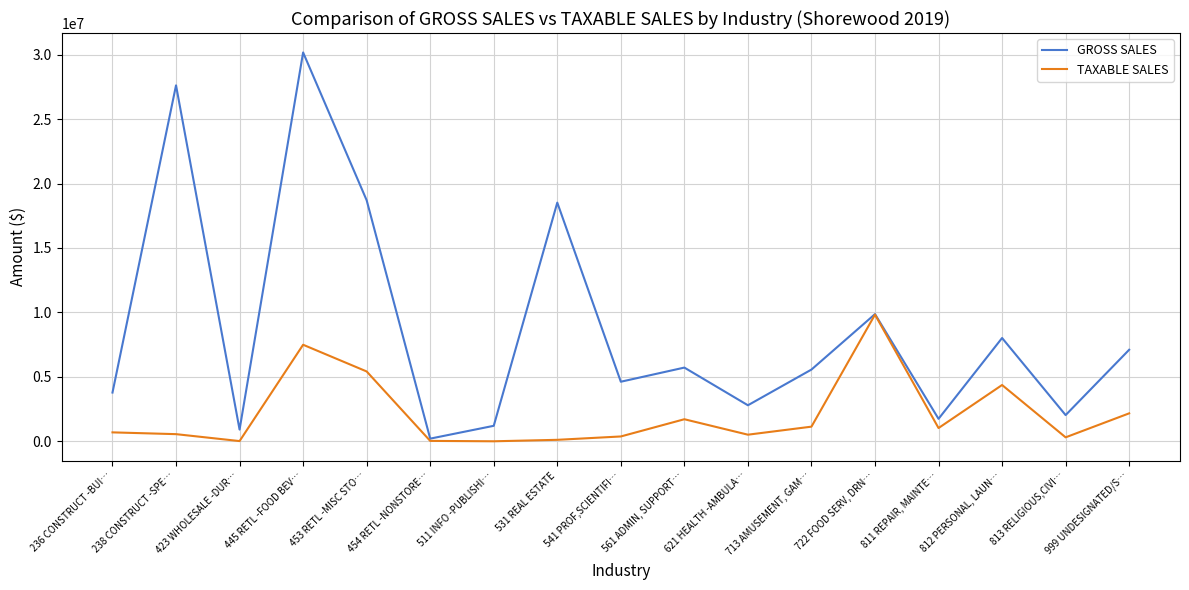

At which category does the chart reach its peak across all series?

445 RETL -FOOD BEV…